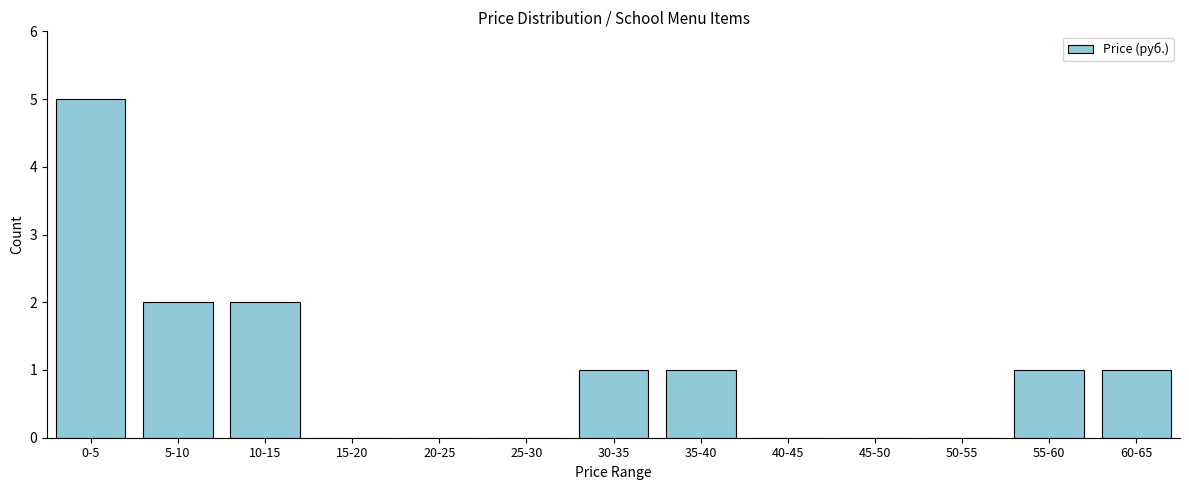

Reading left to right, list all the values displayed in this chart.

0-5=5	5-10=2	10-15=2	15-20=0	20-25=0	25-30=0	30-35=1	35-40=1	40-45=0	45-50=0	50-55=0	55-60=1	60-65=1